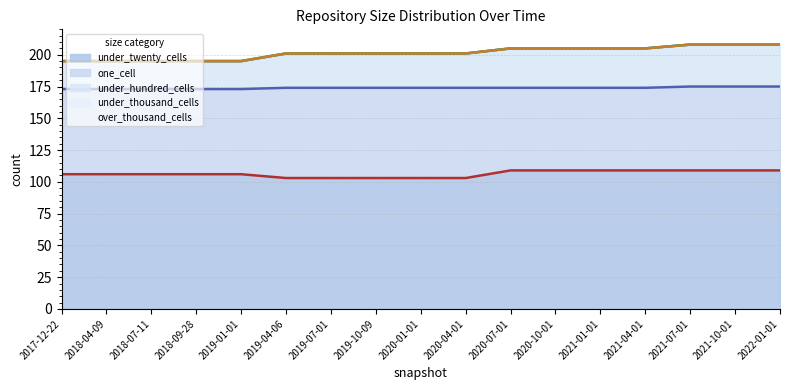

What are all the series names shown in the legend?

one_cell, under_twenty_cells, under_hundred_cells, under_thousand_cells, over_thousand_cells